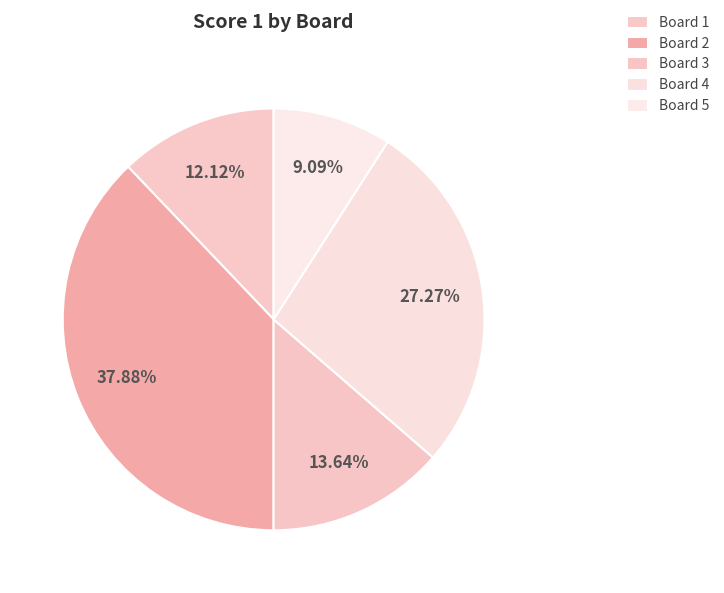

Does any single category account for the majority?

No